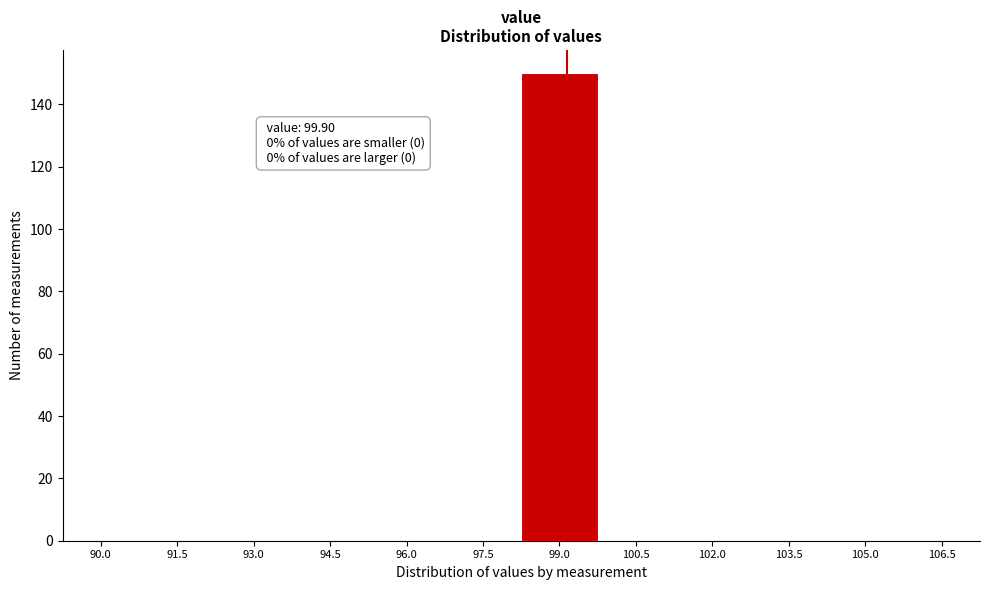

Reading left to right, transcribe all the data shown in this chart.

90.0=0	91.5=0	93.0=0	94.5=0	96.0=0	97.5=0	99.0=150	100.5=0	102.0=0	103.5=0	105.0=0	106.5=0